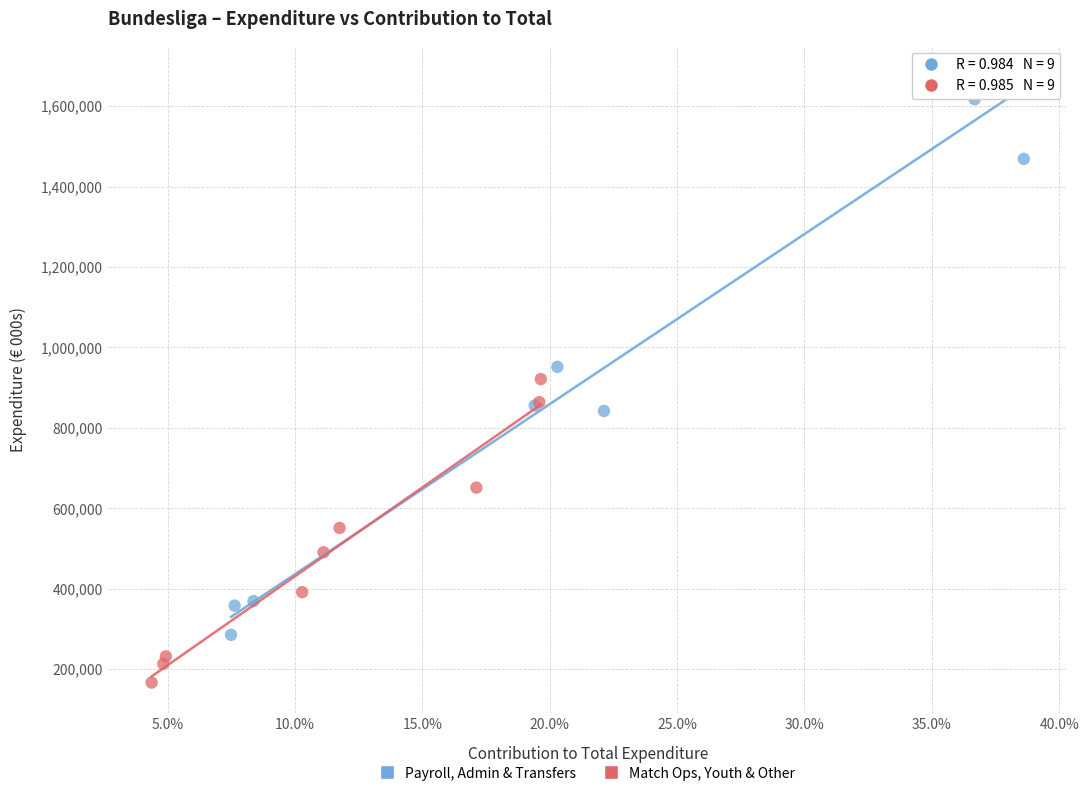

Which series has the largest Y range (max minus min)?

Payroll, Admin & Transfers